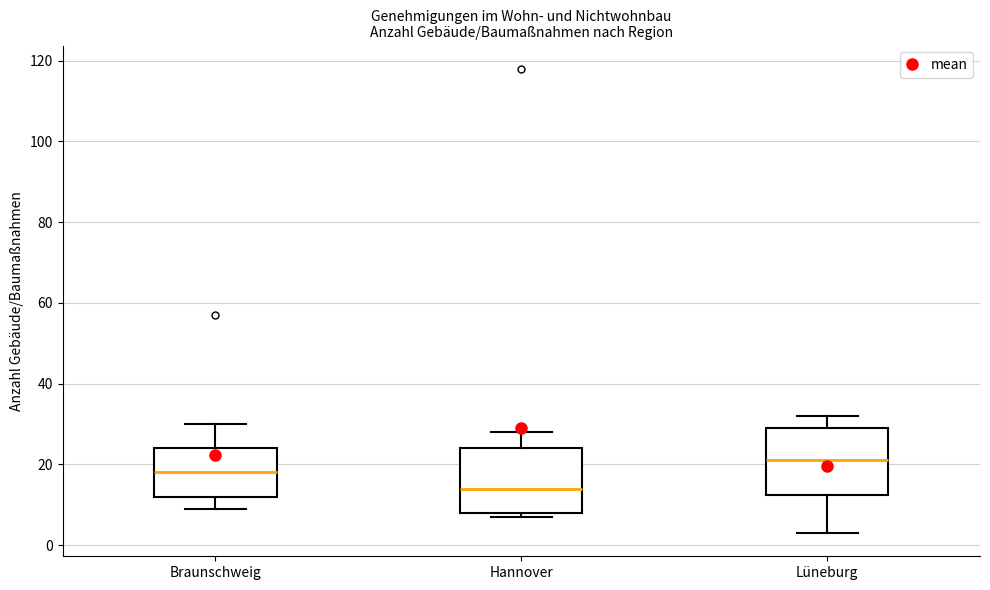

Reading left to right, read every box against the y-axis: the position of its median line, the range the box covers, and the ends of its whiskers. The values are not printed on the chart, so give them approximately, as read against the axis.

Braunschweig: median 18, box 12 to 24, whiskers 10 to 30
Hannover: median 14, box 8 to 24, whiskers 8 (just below the box's lower edge) to 28
Lüneburg: median 22, box 12 to 30, whiskers 4 to 32